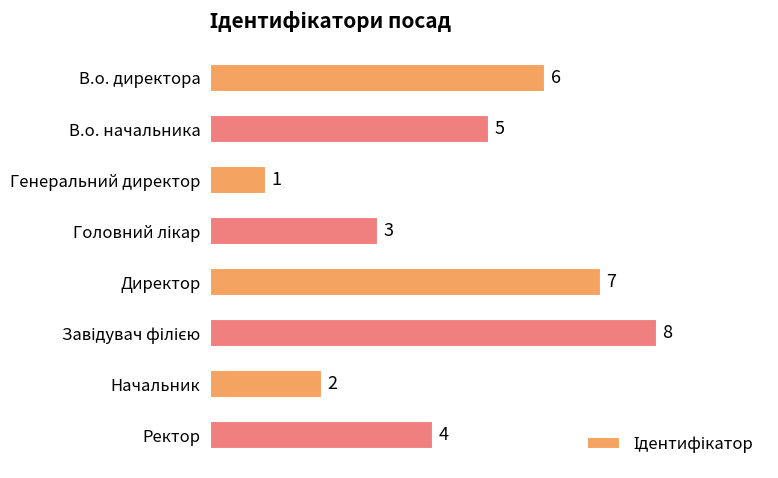

Does the chart contain any negative values?

No